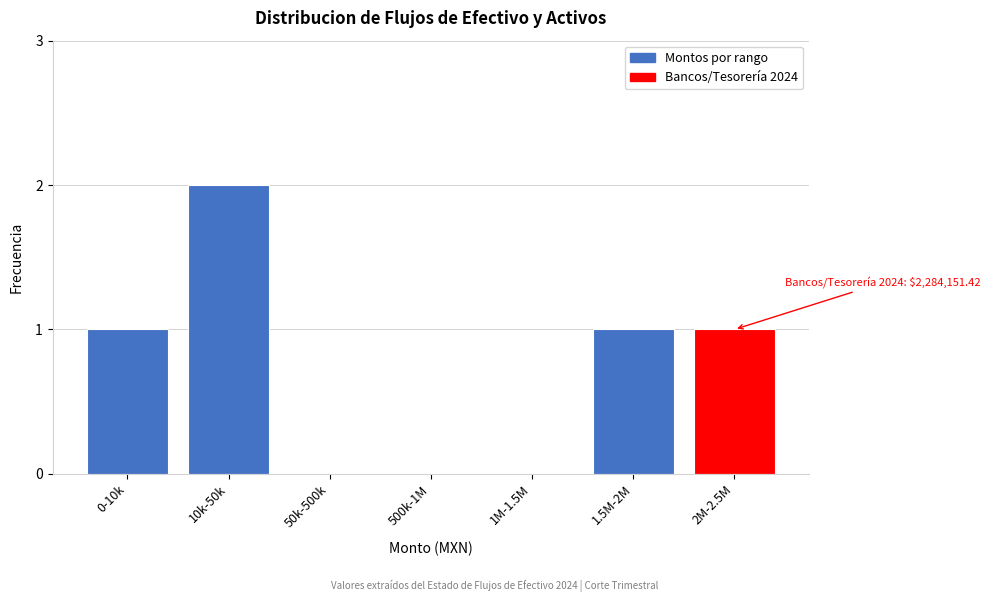

Reading left to right, what are all the values shown in this chart?

0-10k=1	10k-50k=2	50k-500k=0	500k-1M=0	1M-1.5M=0	1.5M-2M=1	2M-2.5M=1